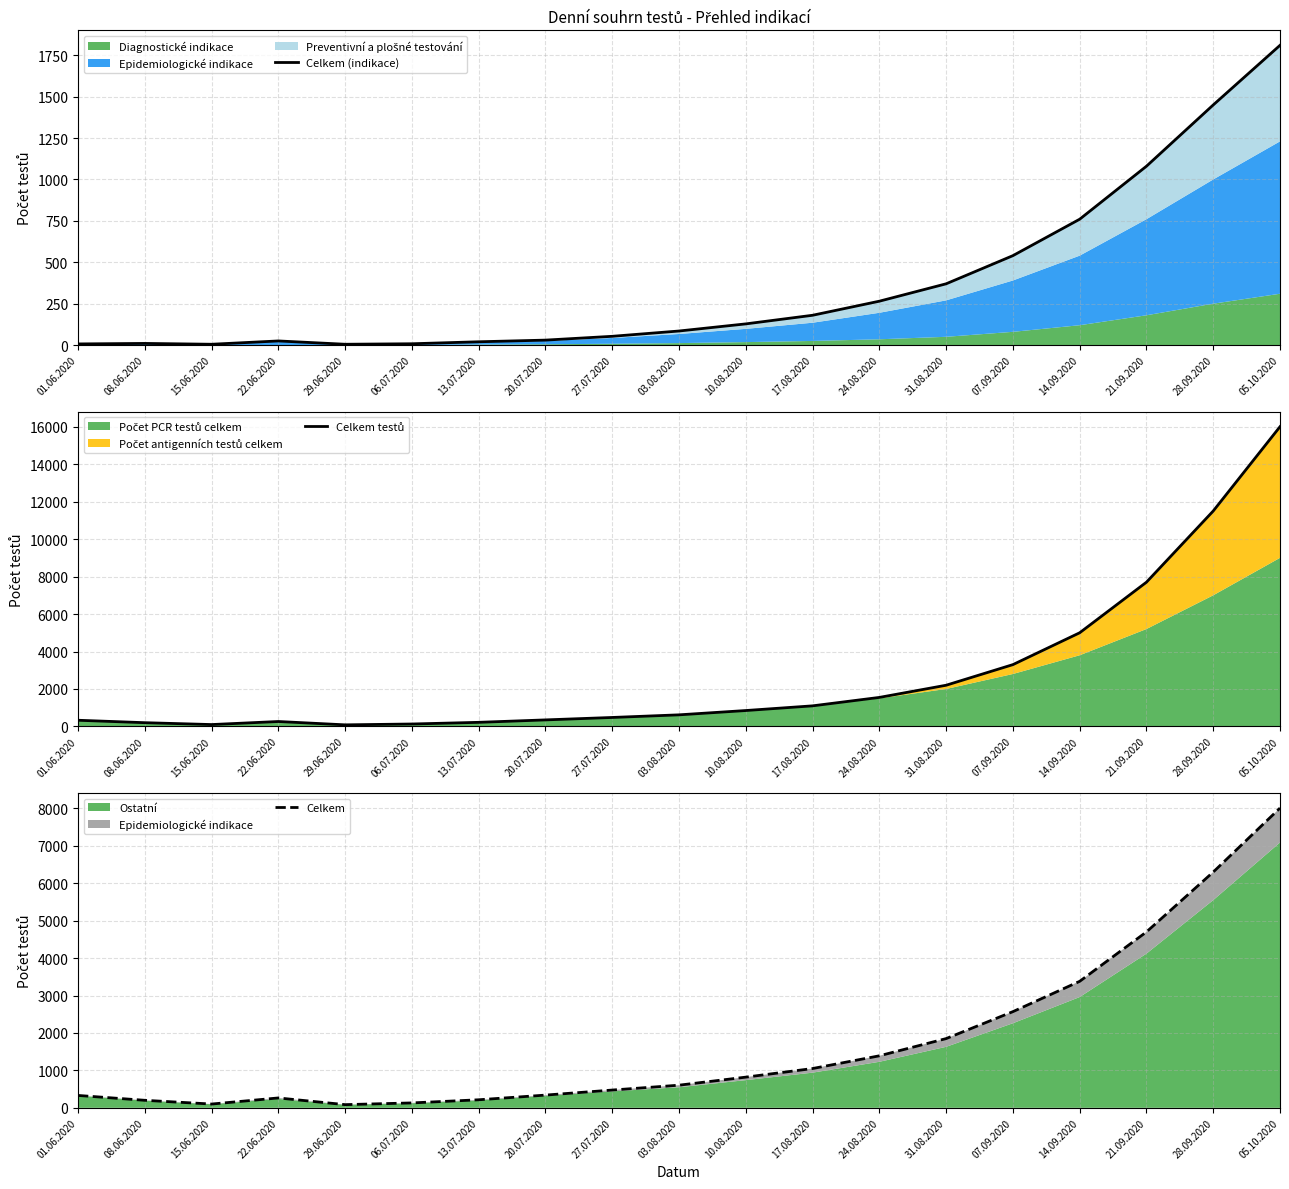

Reading left to right, what are all the values shown in this chart?

Celkem (indikace): 7	10	5	25	5	8	20	30	53	85	128	180	265	370	540	760	1080	1450	1810
Celkem testů: 331	201	101	264	86	131	220	350	480	620	850	1100	1550	2200	3300	5000	7700	11500	16000
Celkem: 331	201	101	264	85	131	215	340	475	605	820	1050	1390	1850	2570	3380	4700	6300	8010